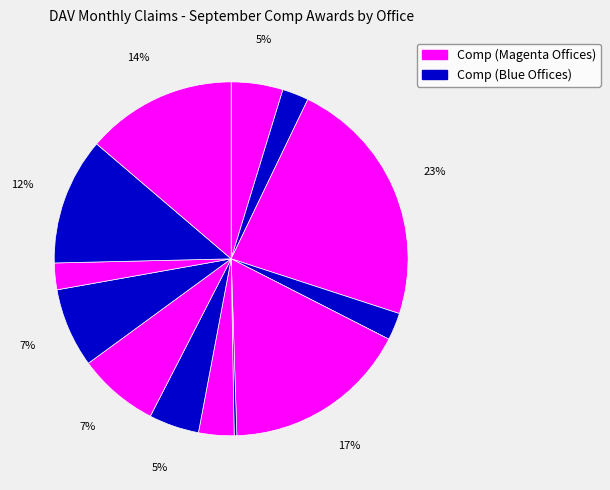

Is there any slice that represents more than half of the pie?

No